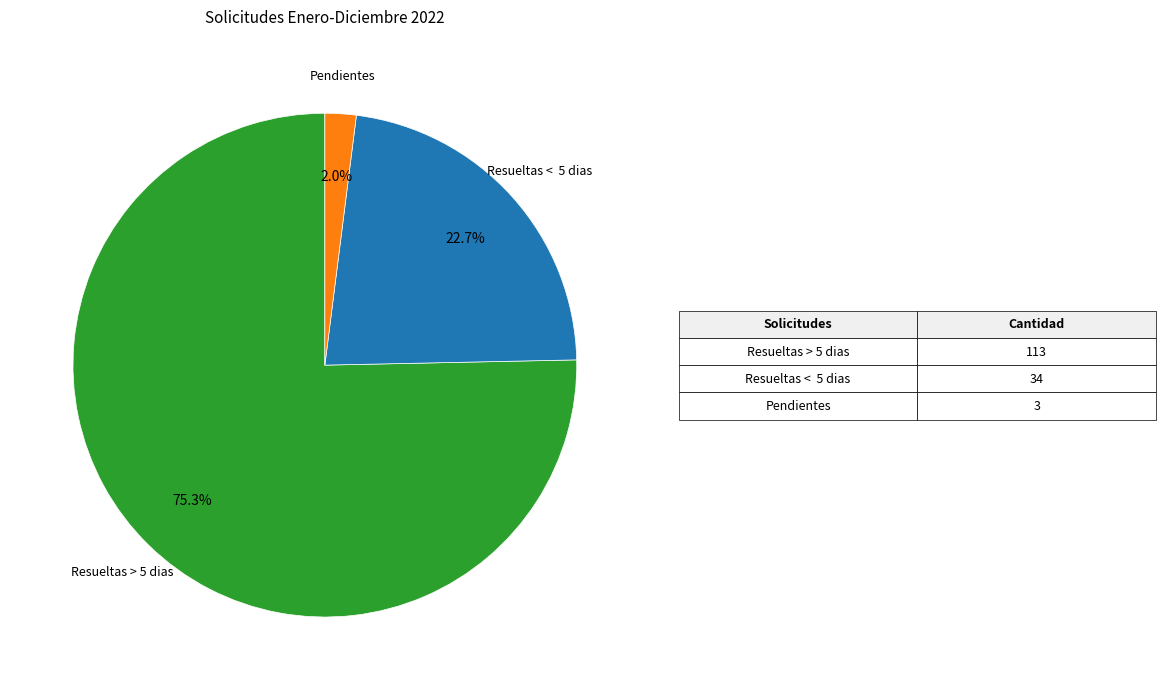

To the nearest percent, what is the difference between the largest and smallest slice percentages?

73%